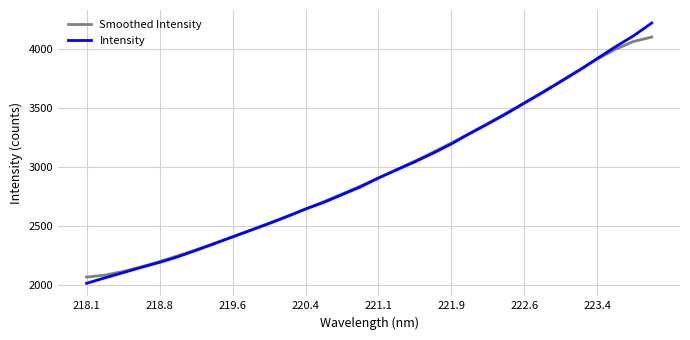

Which series has the widest spread of values?

Intensity